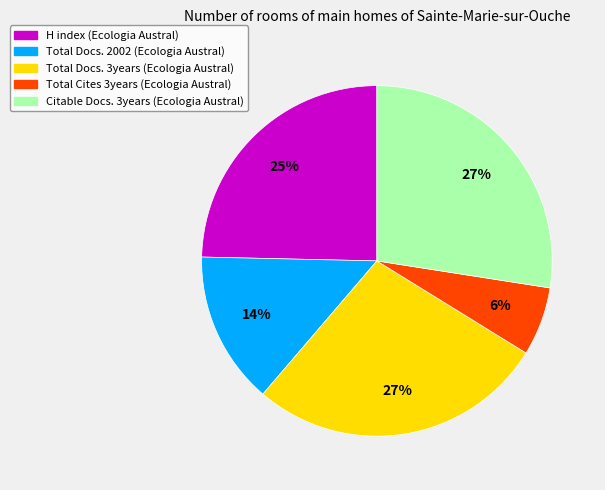

To the nearest percent, what portion does Total Docs. 2002 (Ecologia Austral) represent?

14%